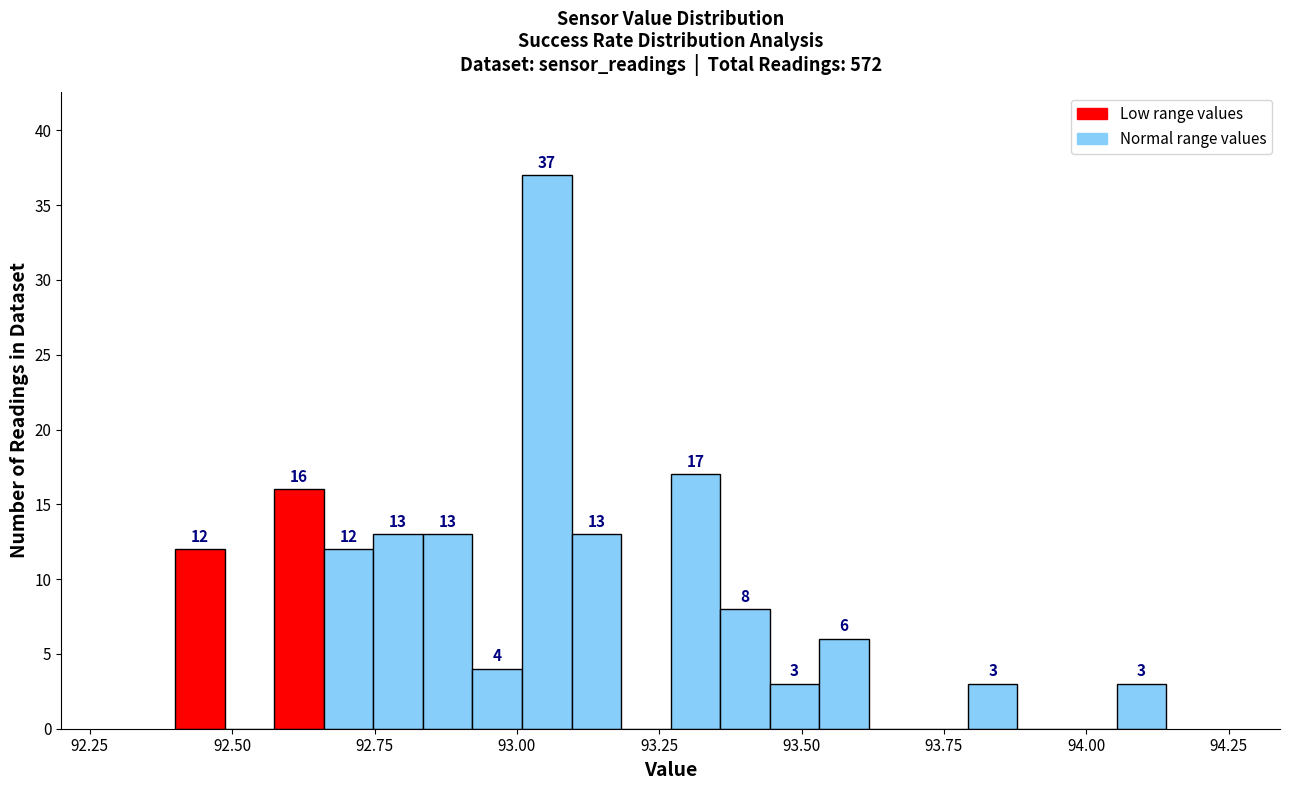

Around what value on the x-axis is the tallest bar? Give the approximate position of its centre, as read against the axis.

93.05